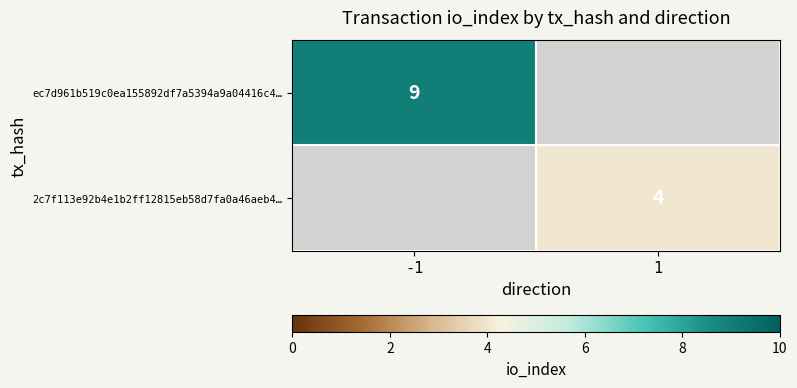

True or false: 2c7f113e92b4e1b2ff12815eb58d7fa0a46aeb4… has a value of 2 at 1.

False